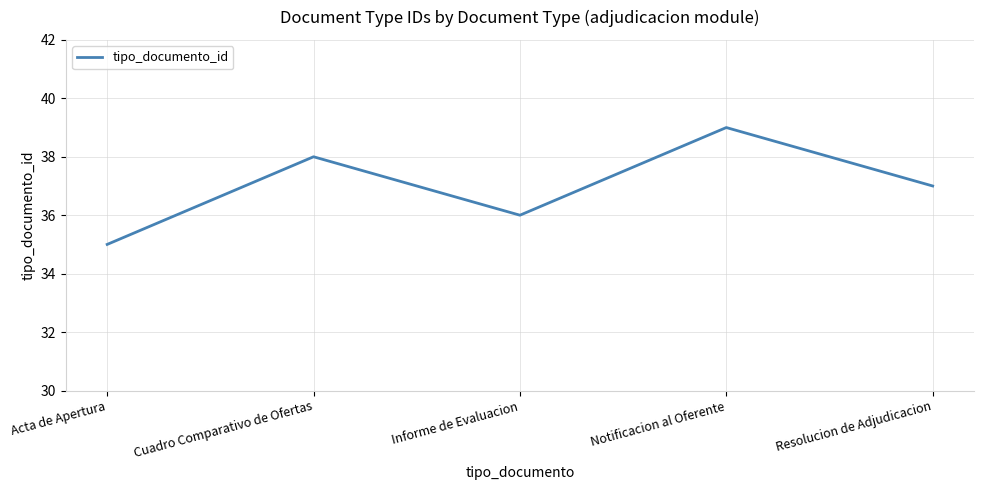

At which label does the data first exceed 37?

Cuadro Comparativo de Ofertas